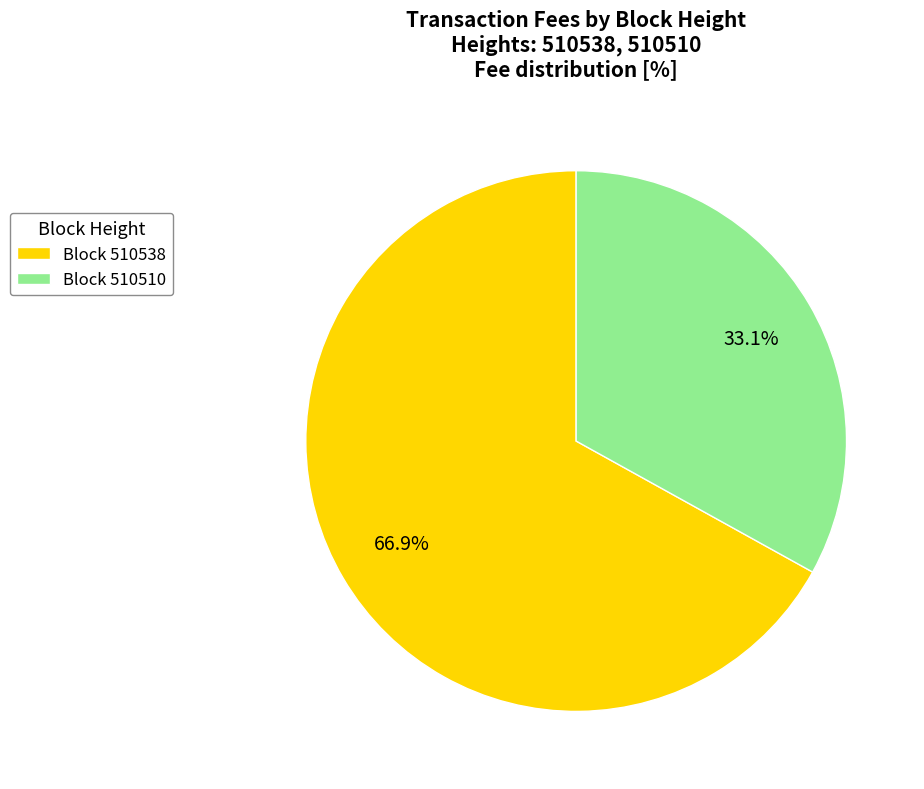

Which has a higher value, Block 510538 or Block 510510?

Block 510538